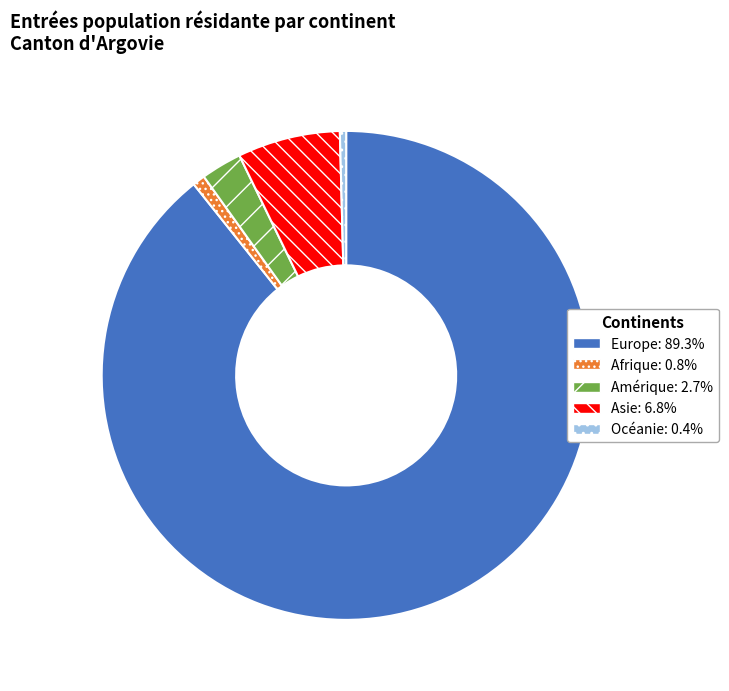

Combined, do Afrique and Asie account for over 50%?

No